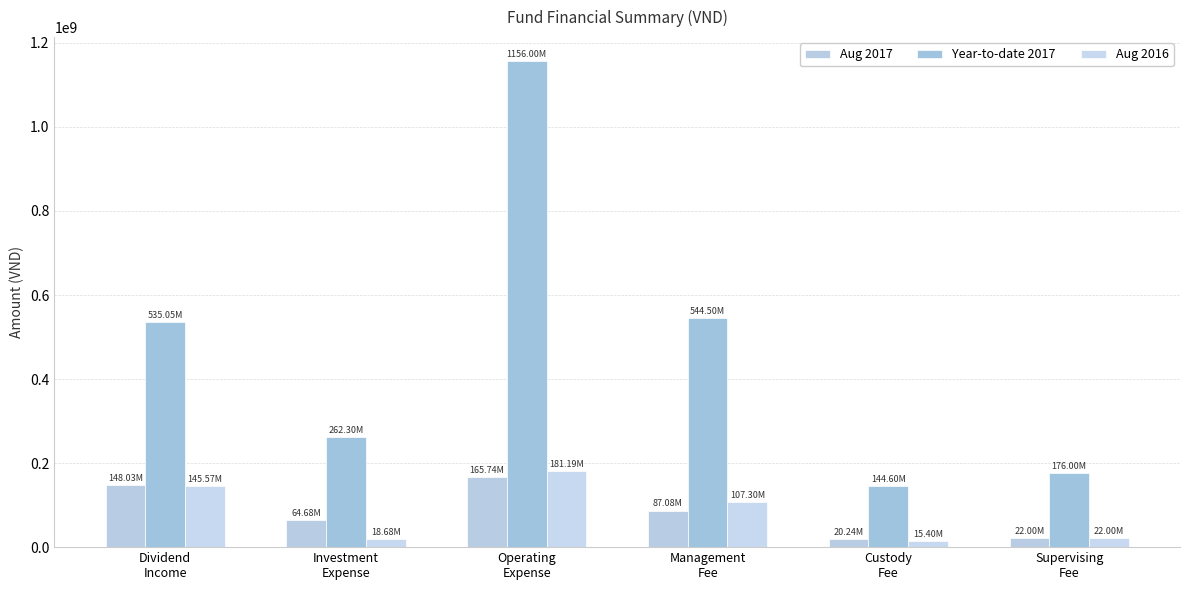

What is the label of the 1st bar from the left?

Dividend
Income